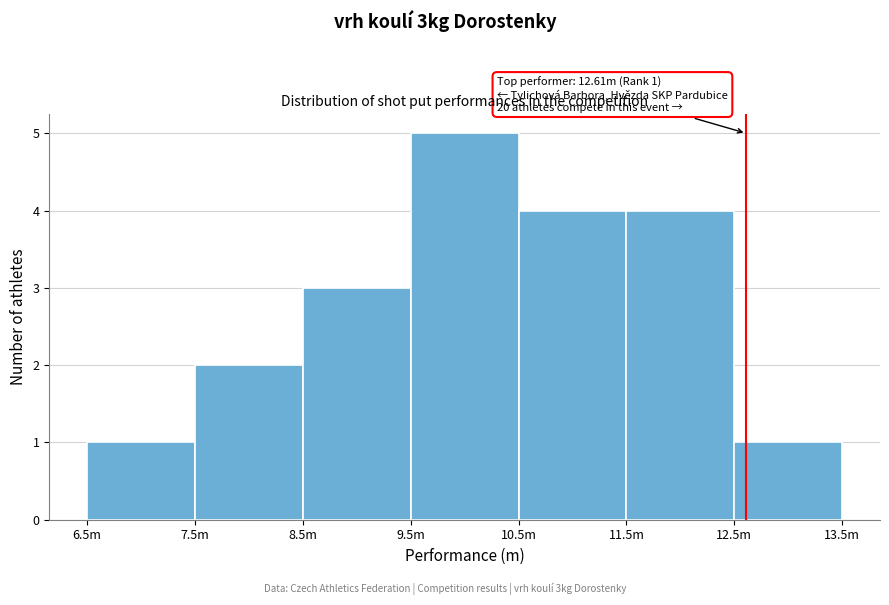

Reading right to left, extract all data points from this chart.

1	4	4	5	3	2	1